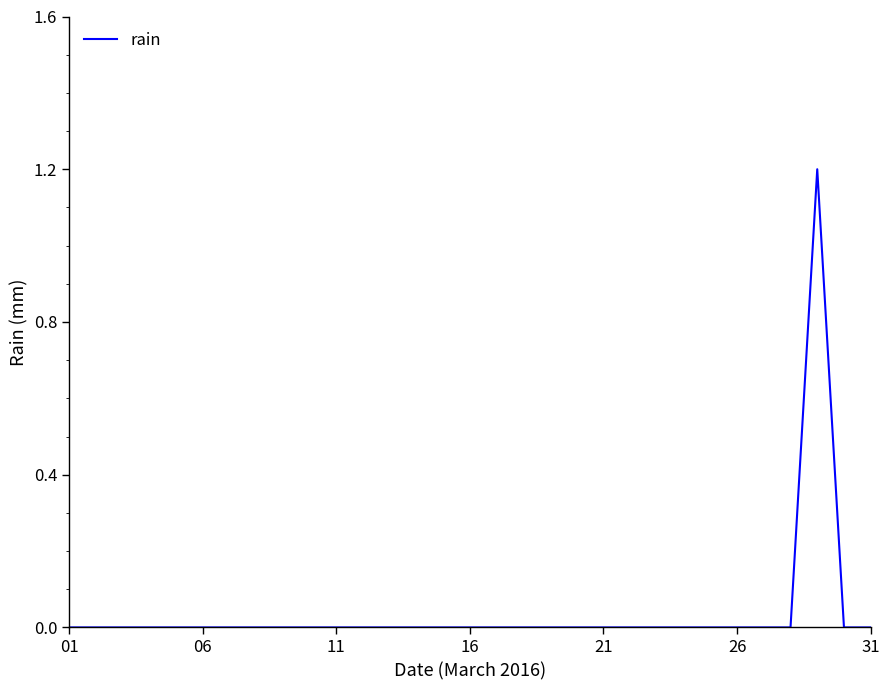

What is the greatest value displayed?

1.2